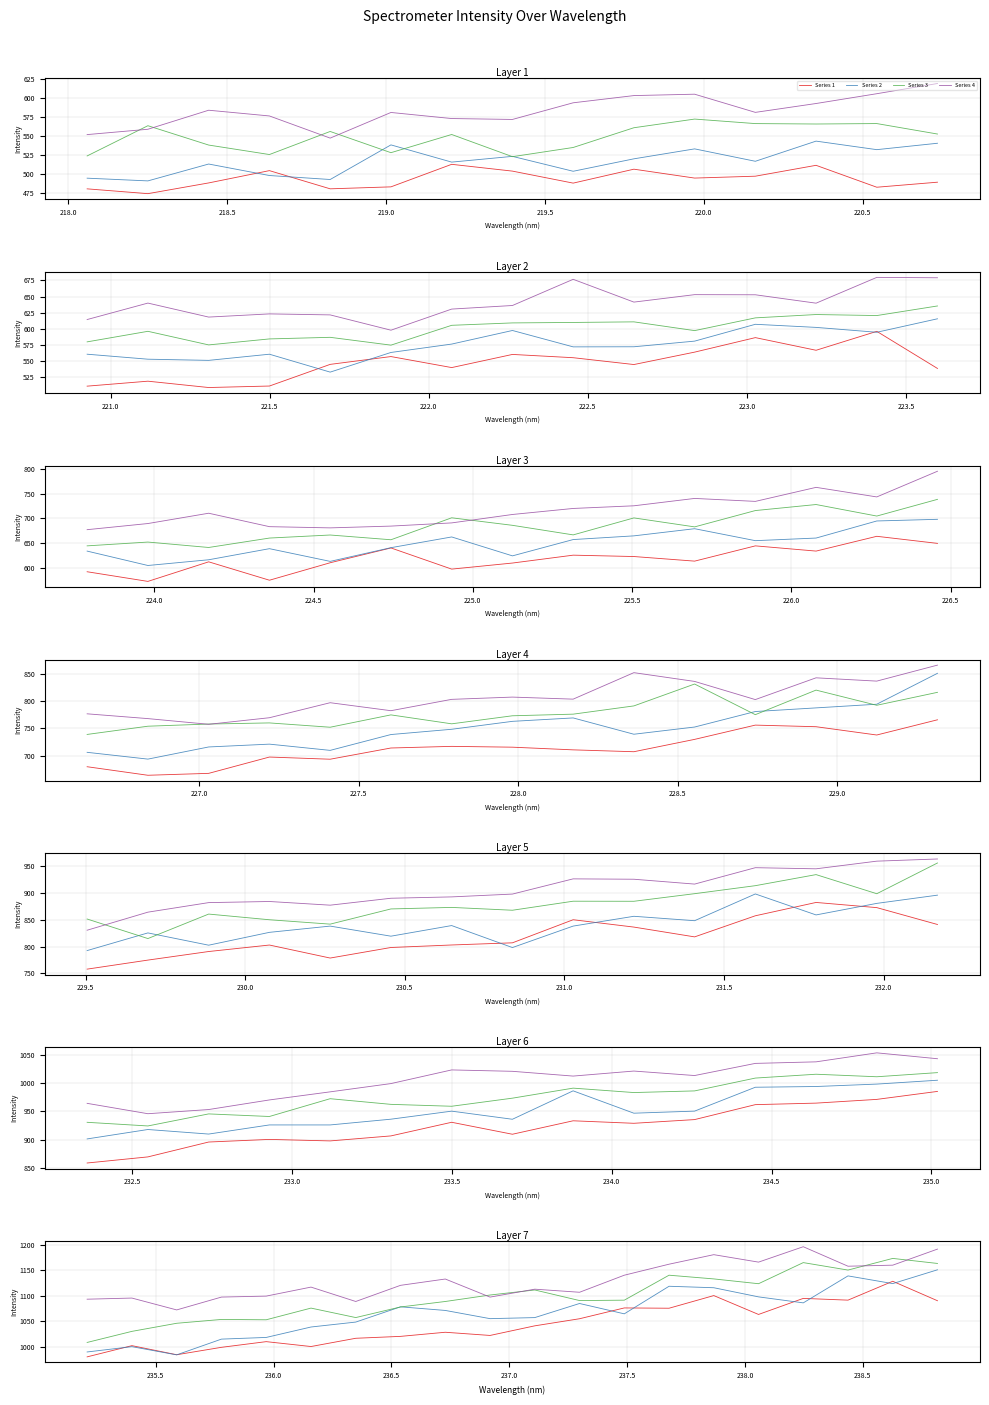

How many categories are shown in the chart?

20